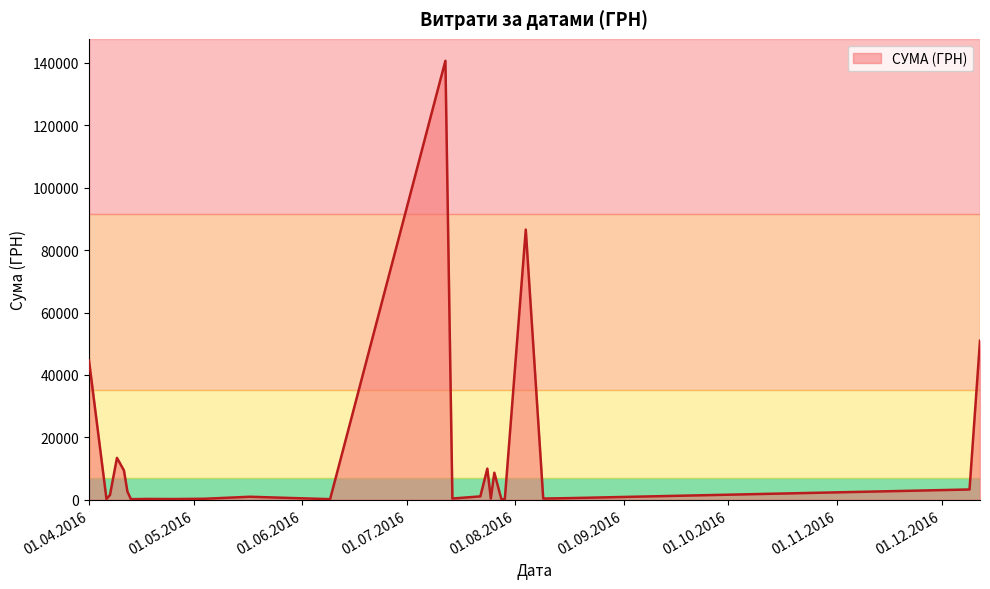

How many lines are shown in the chart?

1